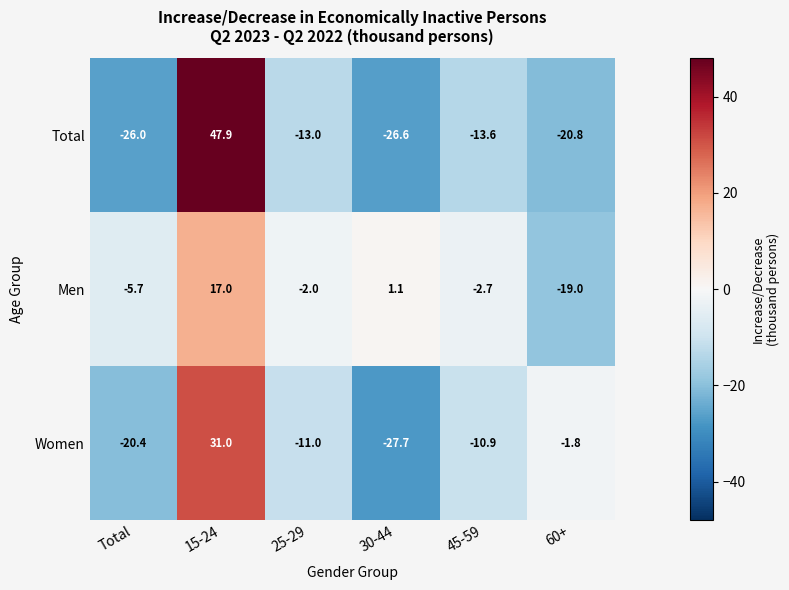

What is the greatest value displayed?

47.9